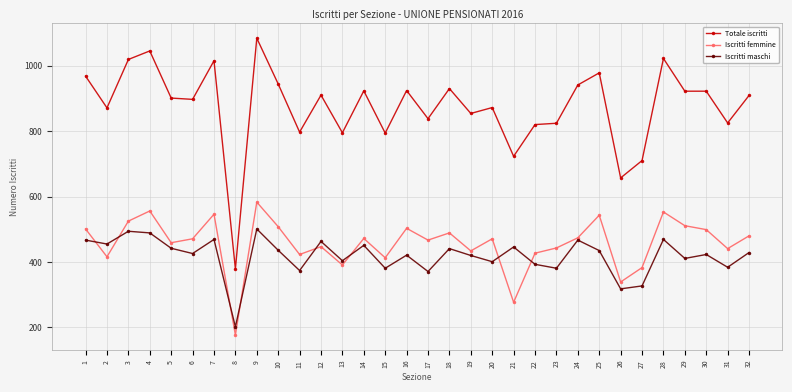

Which series has the widest spread of values?

Totale iscritti